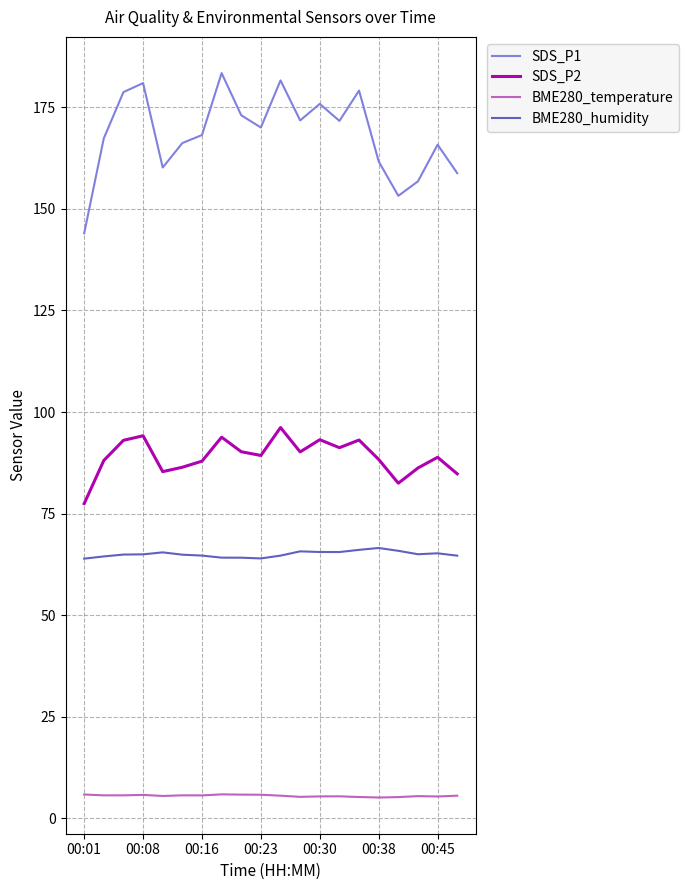

Which series has the largest range (max minus min)?

SDS_P1